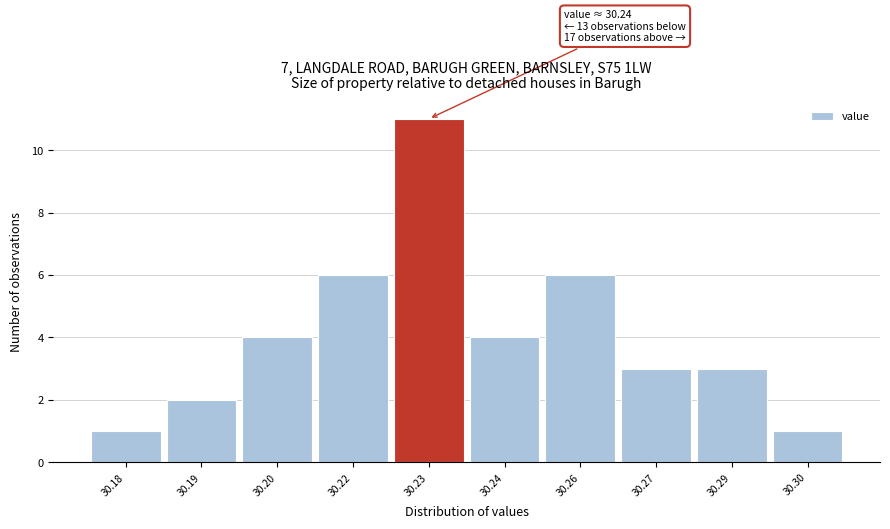

Reading left to right, list all the values displayed in this chart.

1	2	4	6	11	4	6	3	3	1